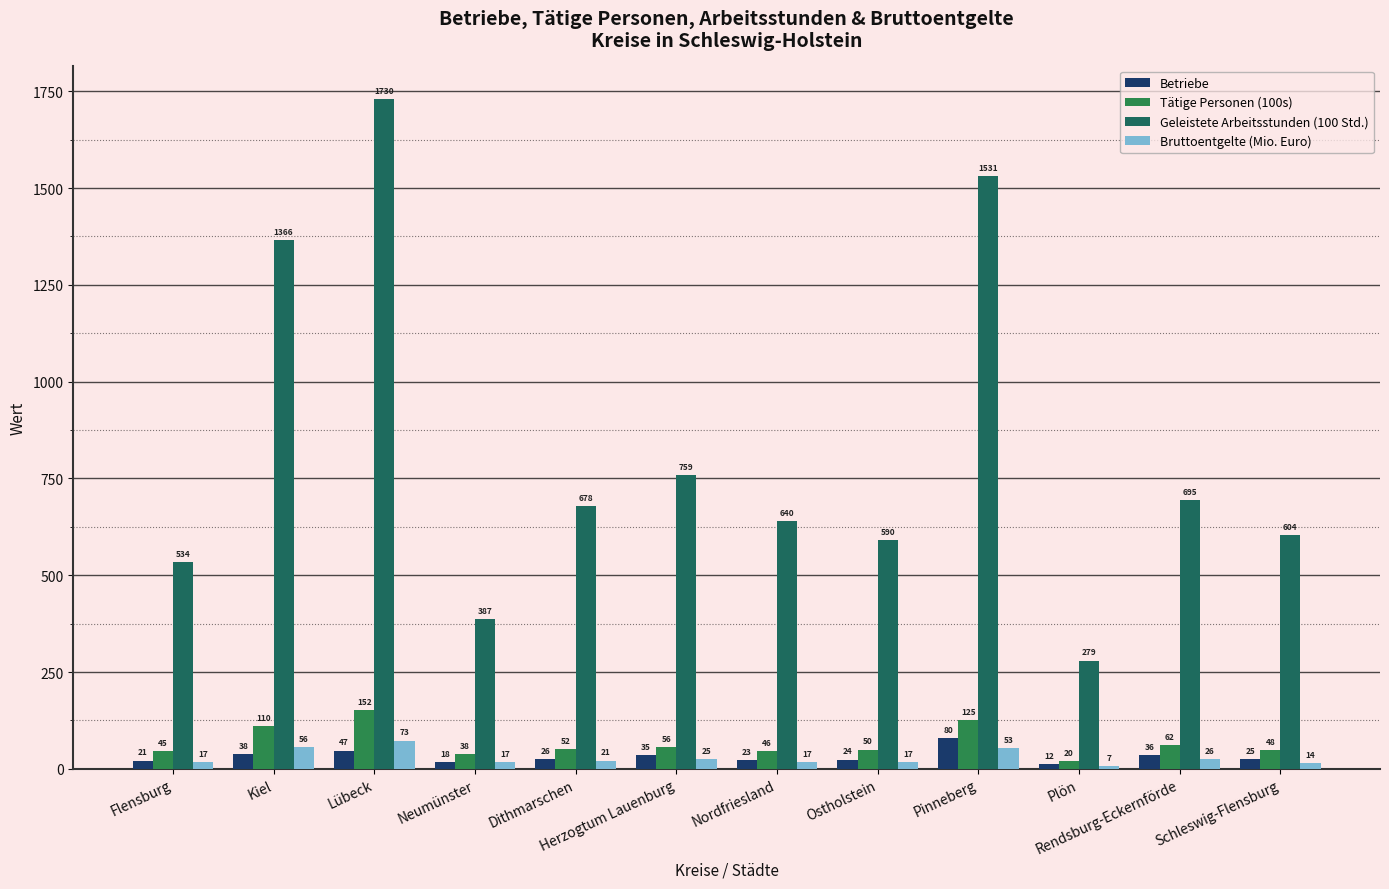

What is the lowest value of the Geleistete Arbeitsstunden (100 Std.) series?

279.4